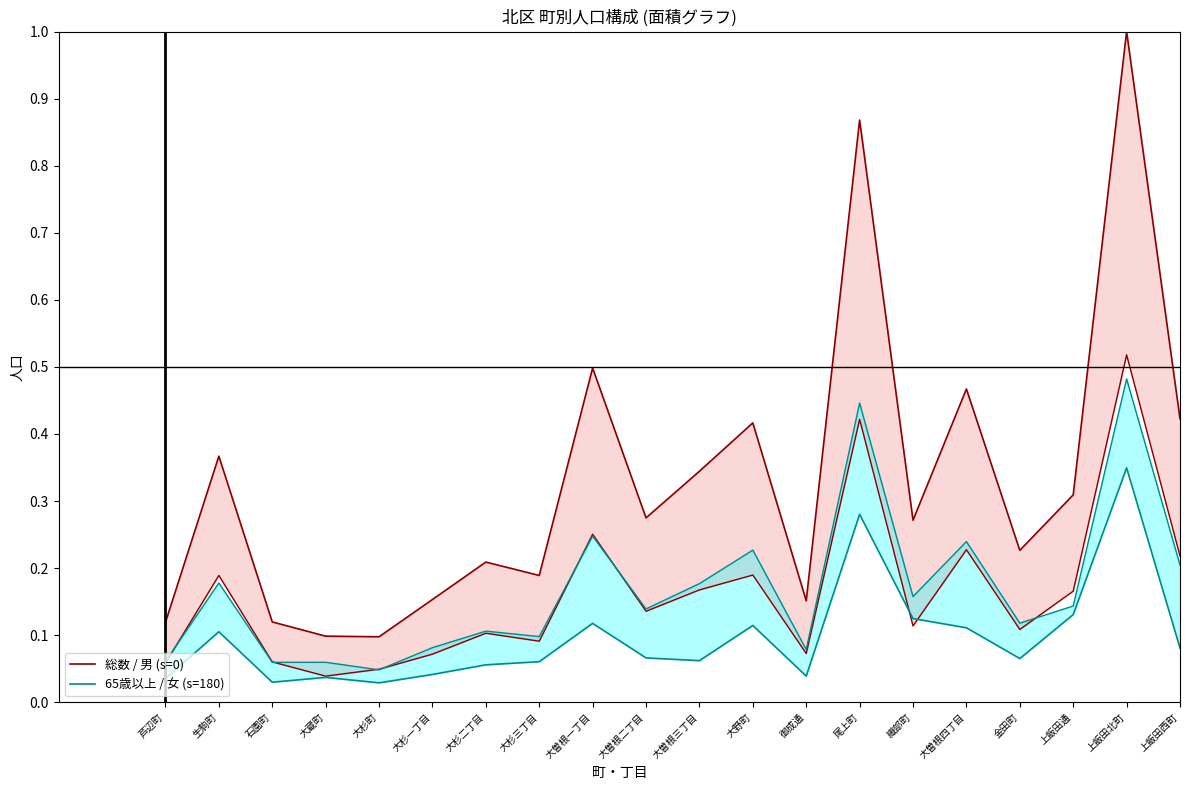

Between 大曽根三丁目 and 上飯田北町, which series saw the biggest shift?

総数 / 男 (s=0)